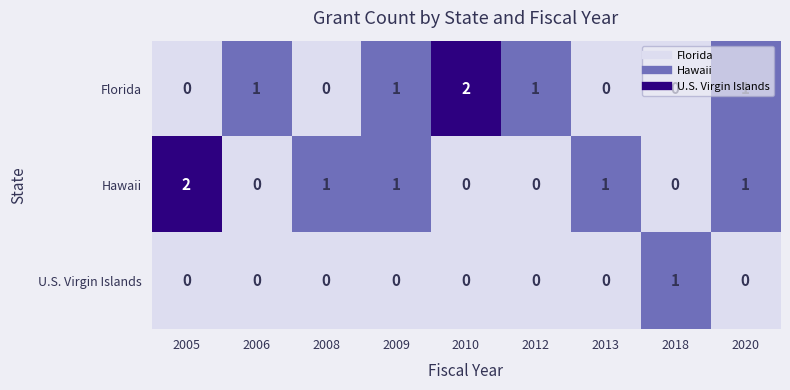

How many Hawaii values are between 0 and 1?

8